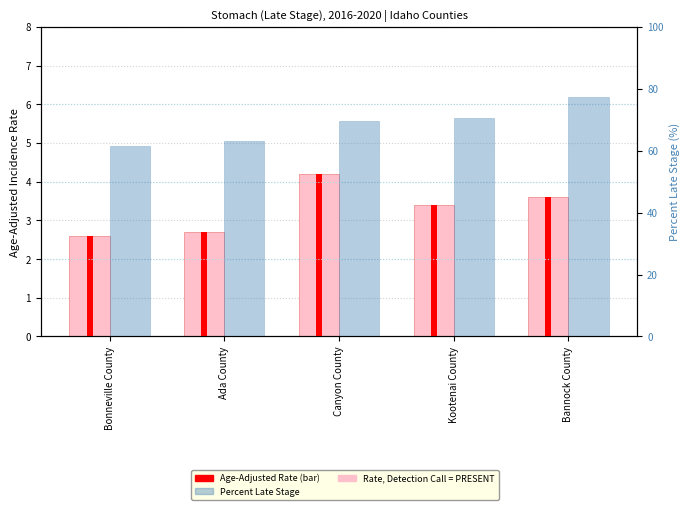

What is the difference between the highest and lowest values at Kootenai County?

67.0